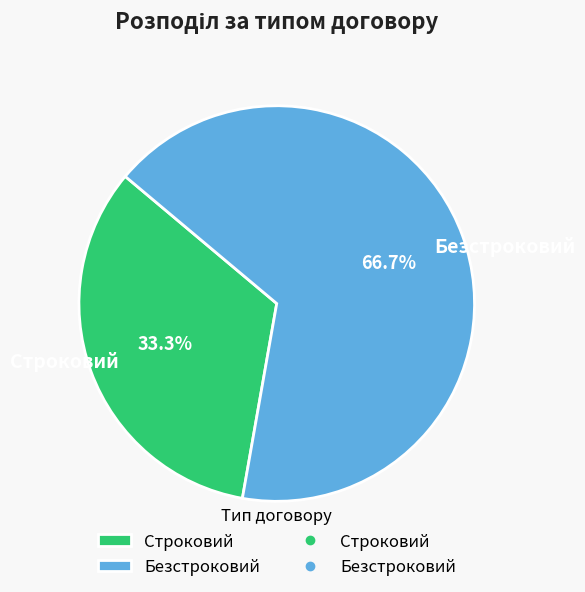

Which slice represents more than half of the pie?

Безстроковий